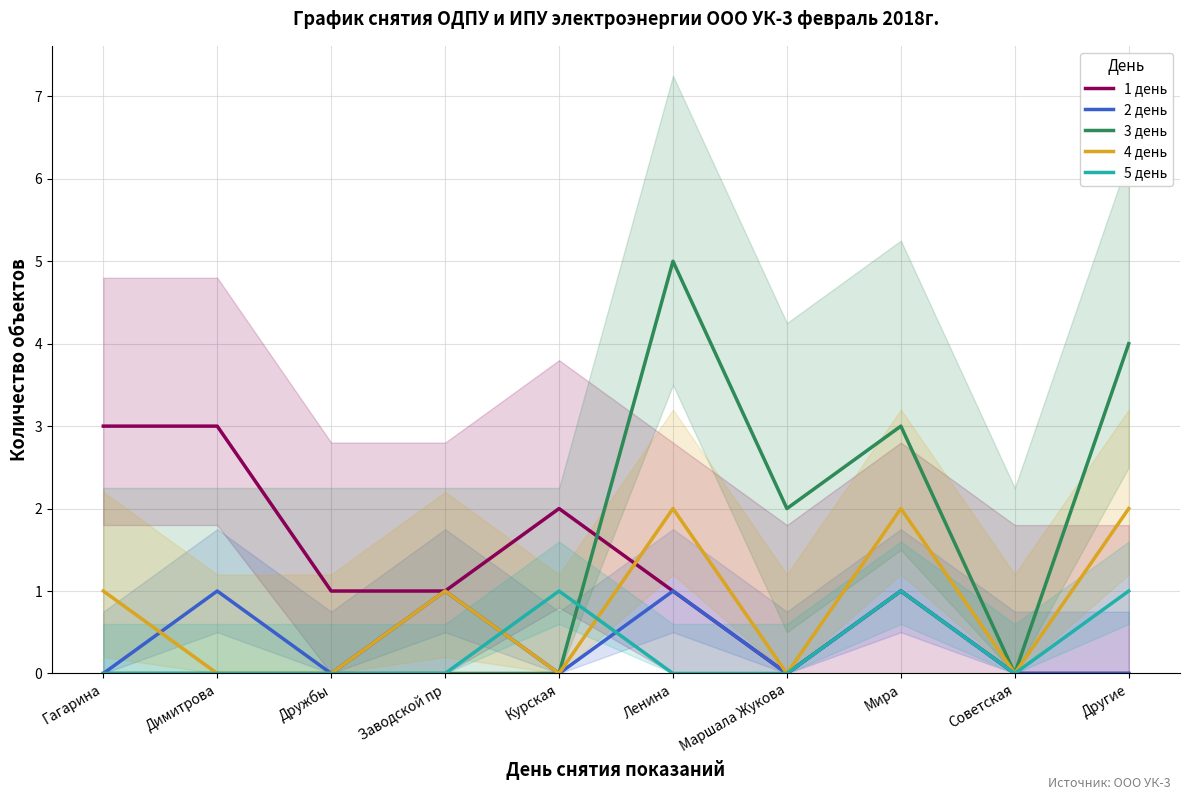

What is the label of the 10th point from the left?

Другие